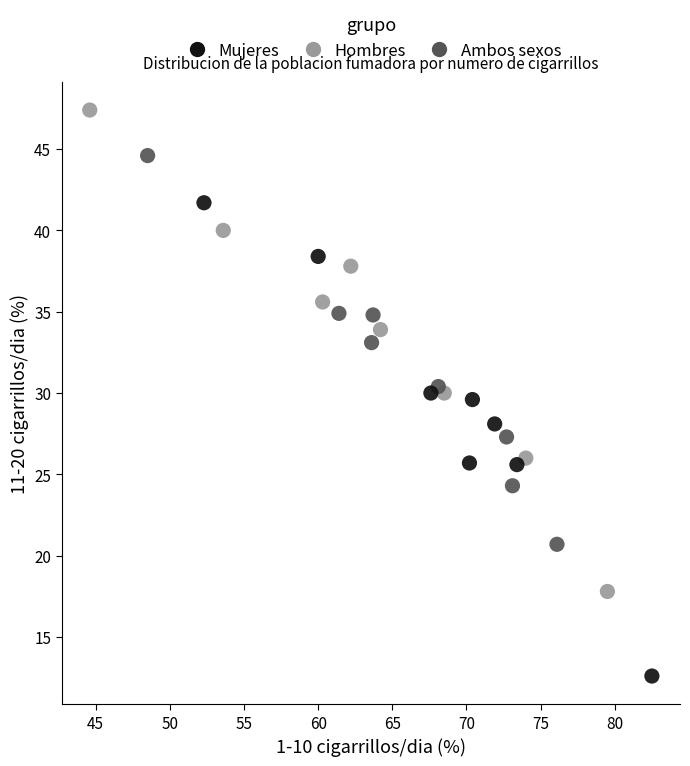

What are all the series names shown in the legend?

Mujeres, Hombres, Ambos sexos